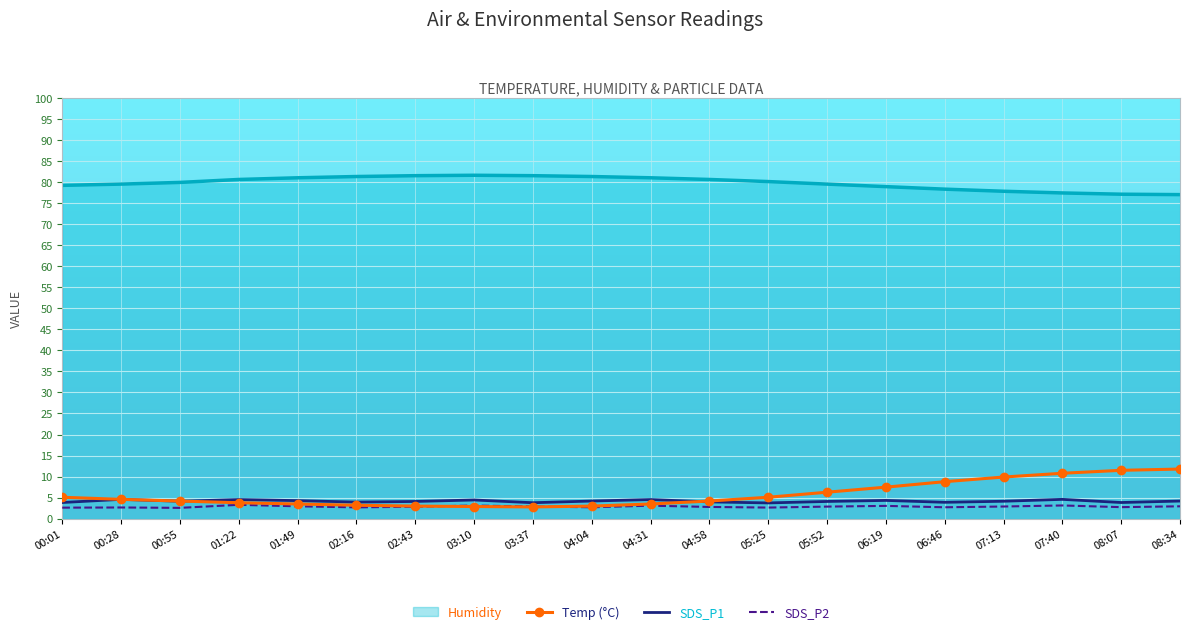

What is the lowest value of the SDS_P1 series?

3.8